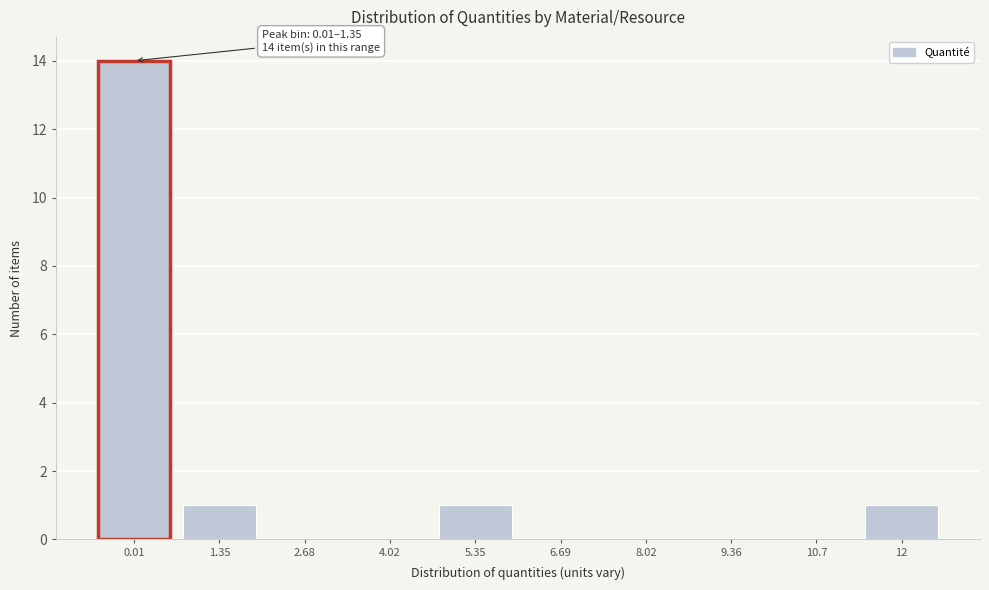

Reading left to right, list all the values displayed in this chart.

0.01=14	1.35=1	2.68=0	4.02=0	5.35=1	6.69=0	8.02=0	9.36=0	10.7=0	12=1